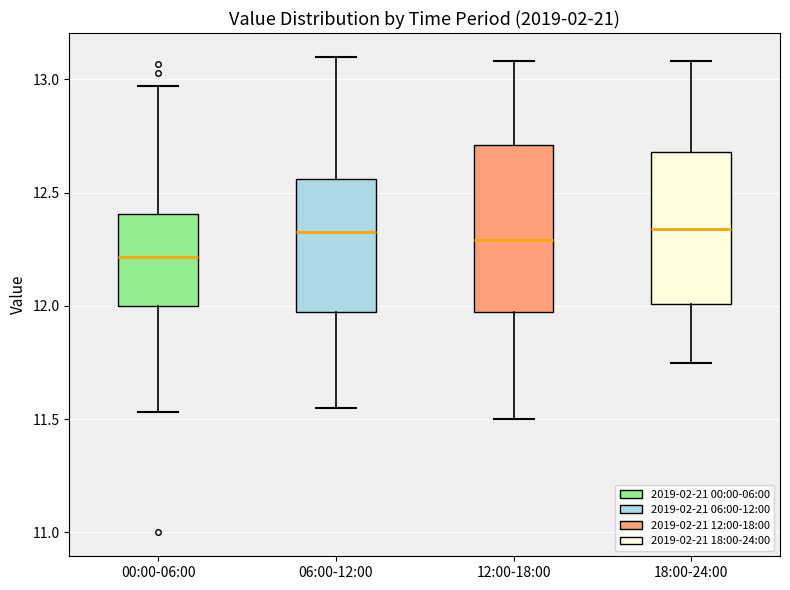

Where does the median line of the box for 18:00-24:00 sit on the y-axis? The values are not printed on the chart, so give them approximately, as read against the axis.

12.35